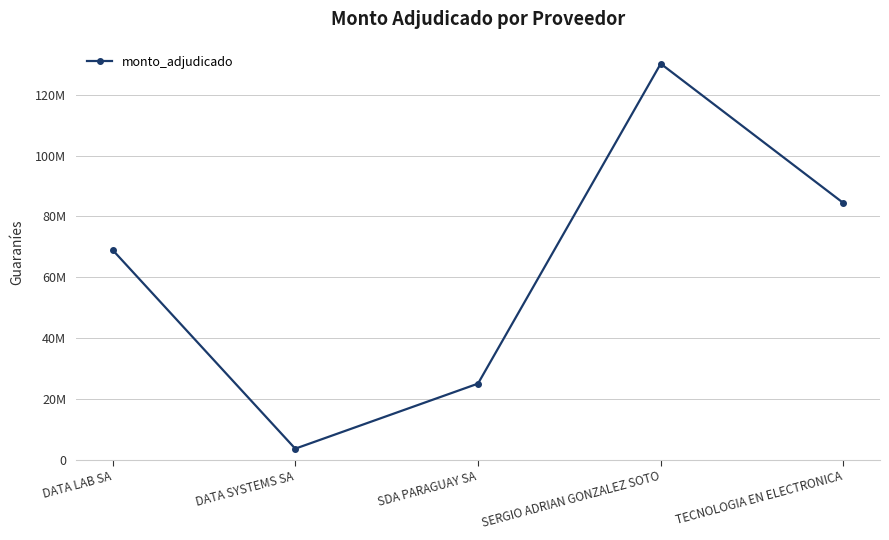

Does the chart have visible grid lines?

Yes